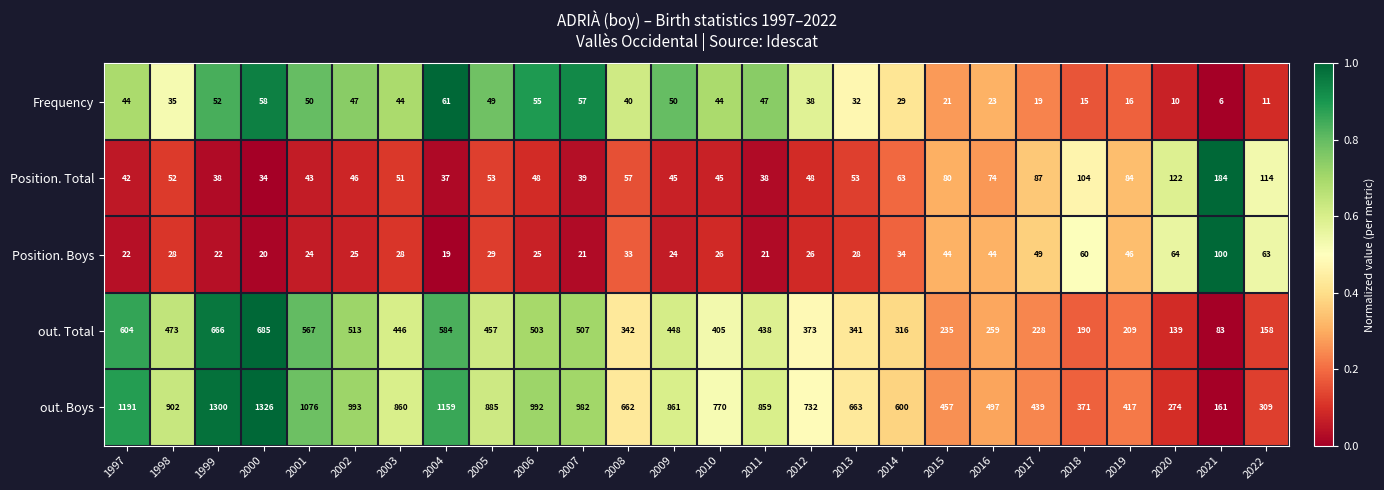

At which label does Frequency reach its minimum?

2021